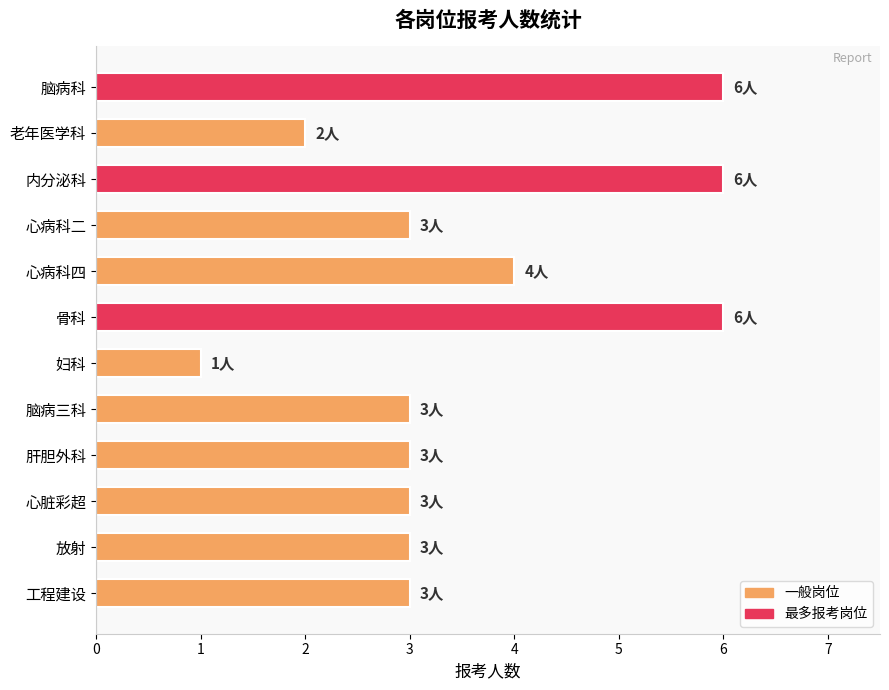

Is it true that the value at 脑病科 is 2?

False